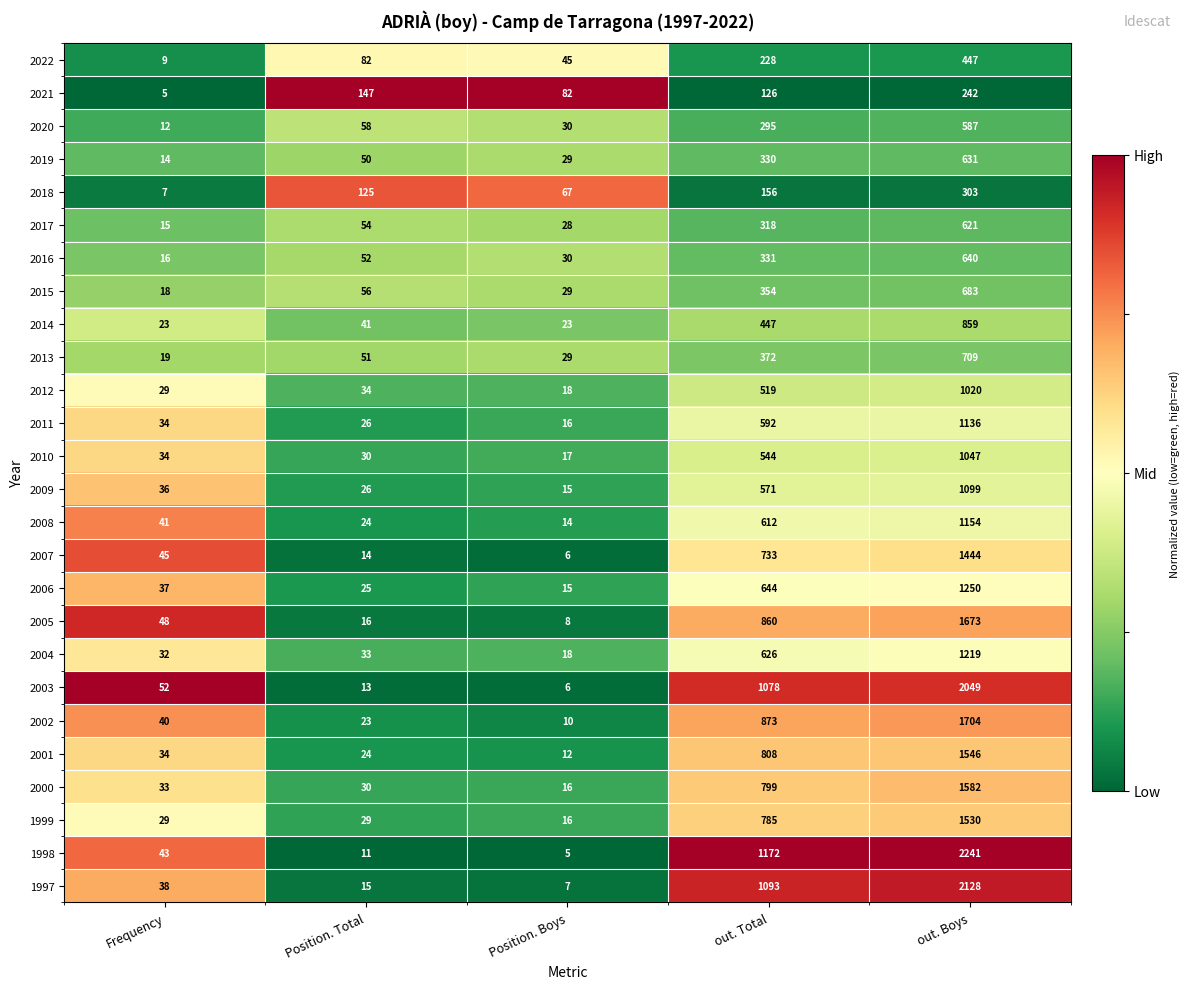

The 2007 series shows 59 at Frequency. True or false?

False